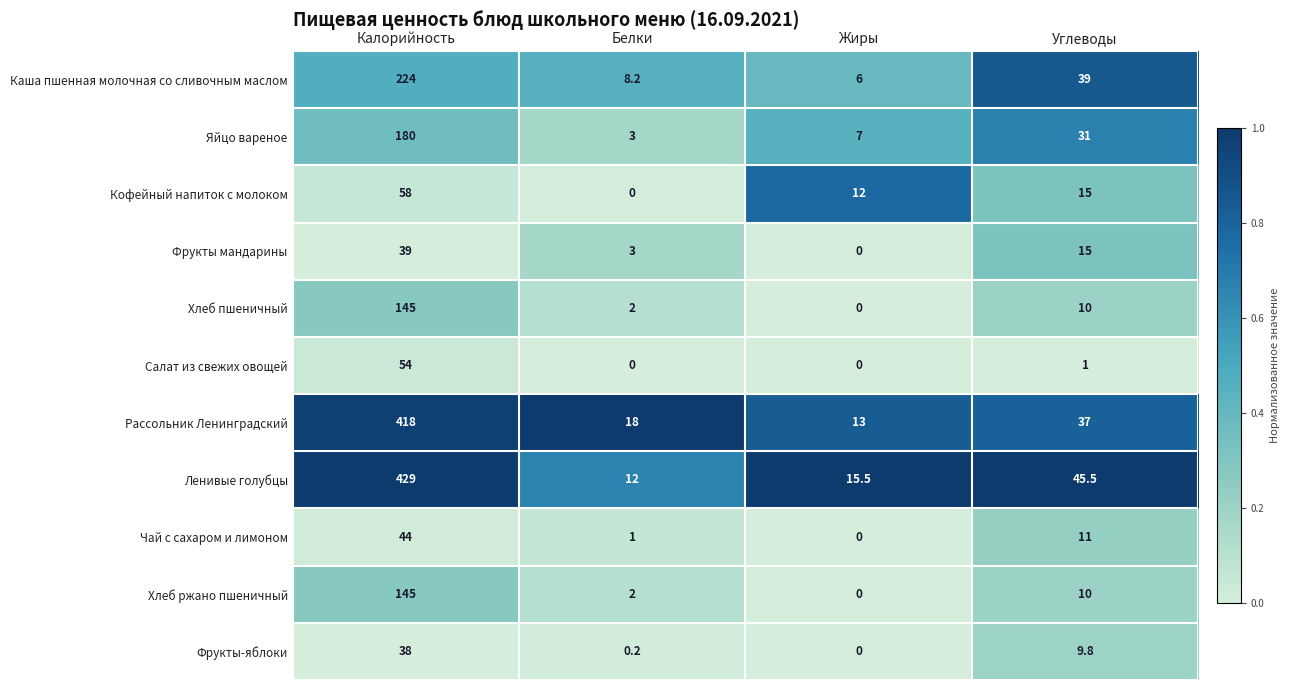

Which category has the highest value in the Фрукты мандарины series?

Калорийность